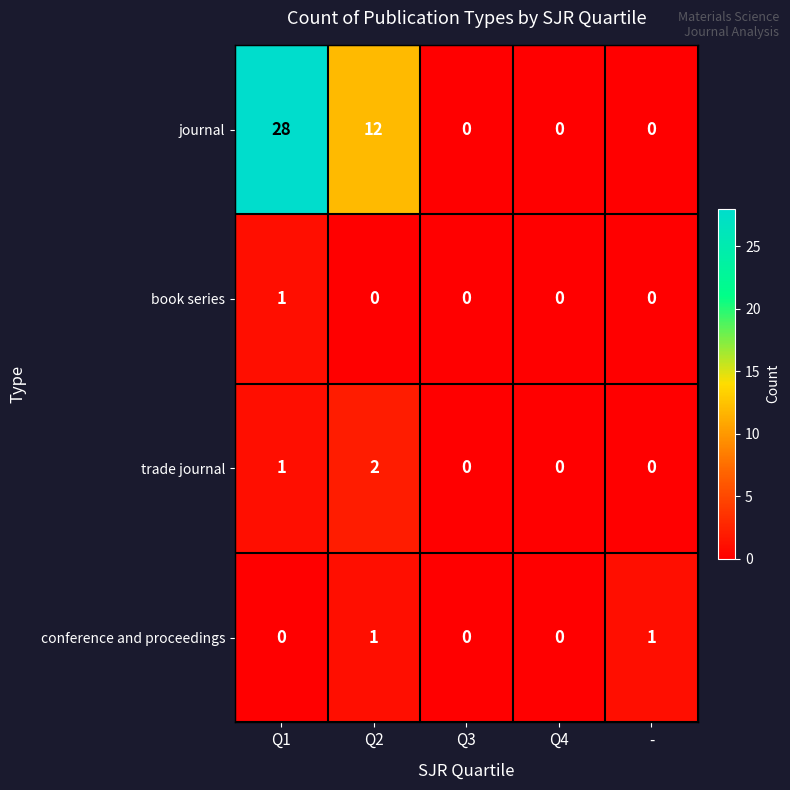

At how many categories does at least one series exceed 26?

1